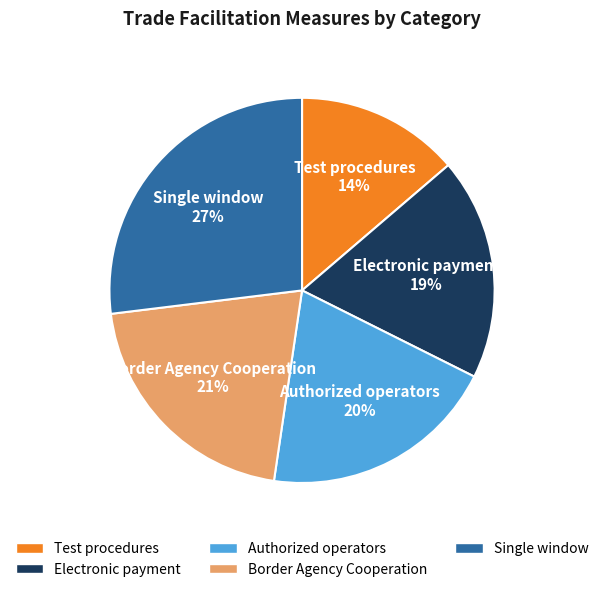

Approximately how many times larger is the value at Test procedures compared to Electronic payment?

0.7